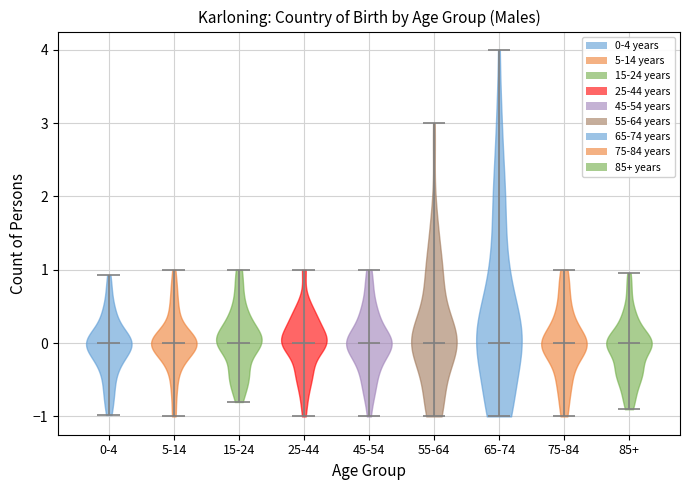

Reading left to right, read every violin against the y-axis: where its median line is, and the lowest and highest points it reaches. The values are not printed on the chart, so give them approximately, as read against the axis.

0-4: median line 0.0, lowest point -1.0, highest point 0.9
5-14: median line 0.0, lowest point -1.0, highest point 1.0
15-24: median line 0.0, lowest point -0.8, highest point 1.0
25-44: median line 0.0, lowest point -1.0, highest point 1.0
45-54: median line 0.0, lowest point -1.0, highest point 1.0
55-64: median line 0.0, lowest point -1.0, highest point 3.0
65-74: median line 0.0, lowest point -1.0, highest point 4.0
75-84: median line 0.0, lowest point -1.0, highest point 1.0
85+: median line 0.0, lowest point -0.9, highest point 1.0